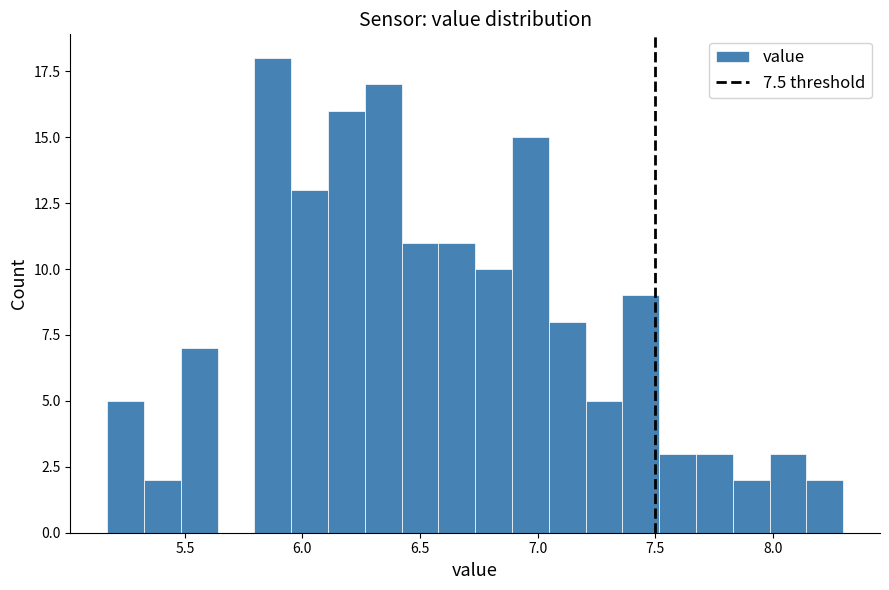

Around what value on the x-axis is the tallest bar? Give the approximate position of its centre, as read against the axis.

5.85